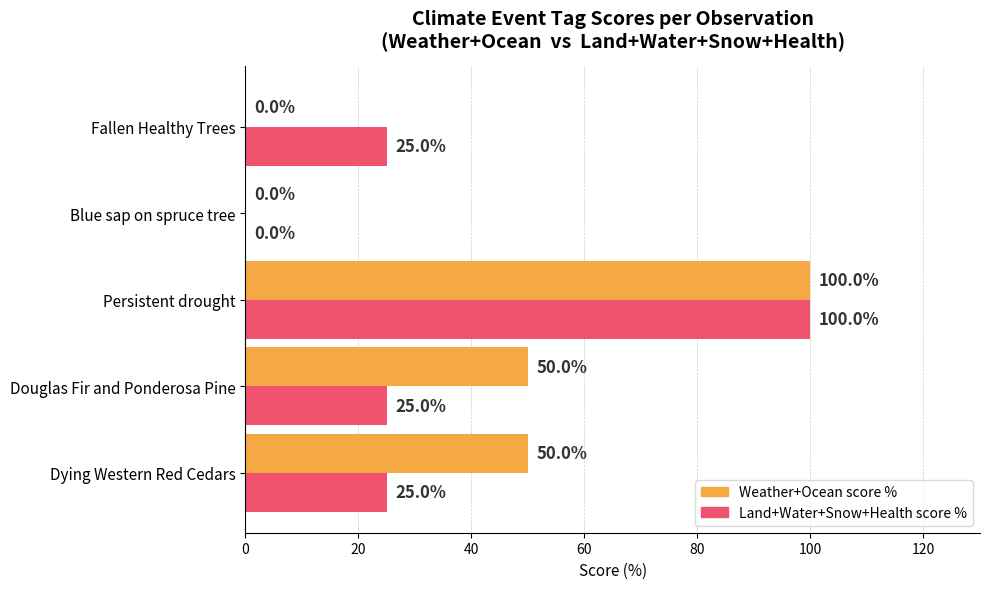

What is the sum of all Weather+Ocean score % values?

200